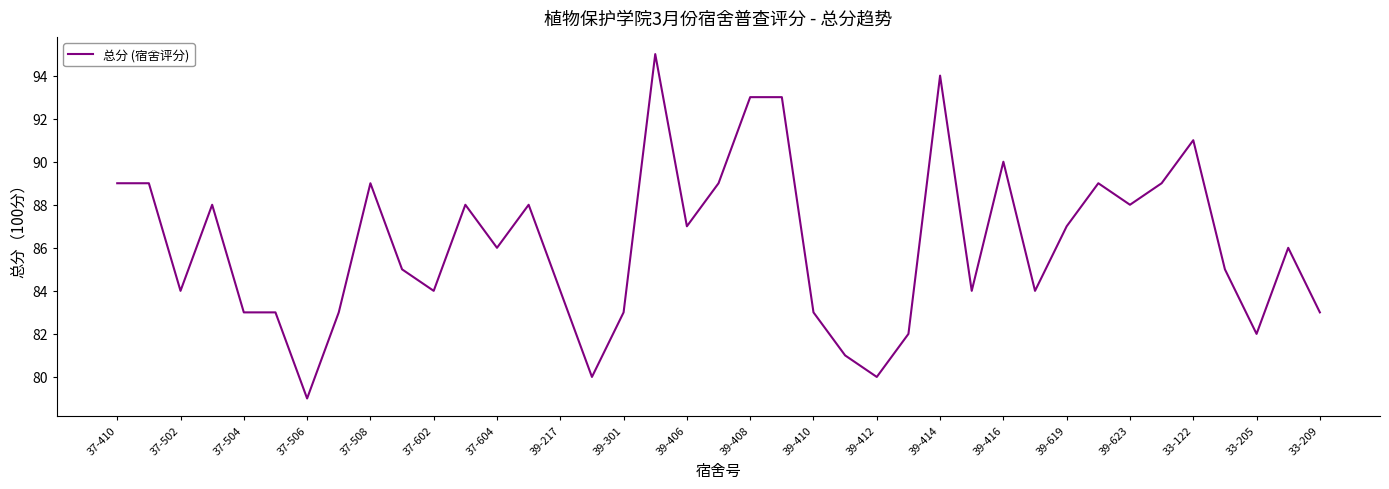

What is the maximum value shown in the chart?

95